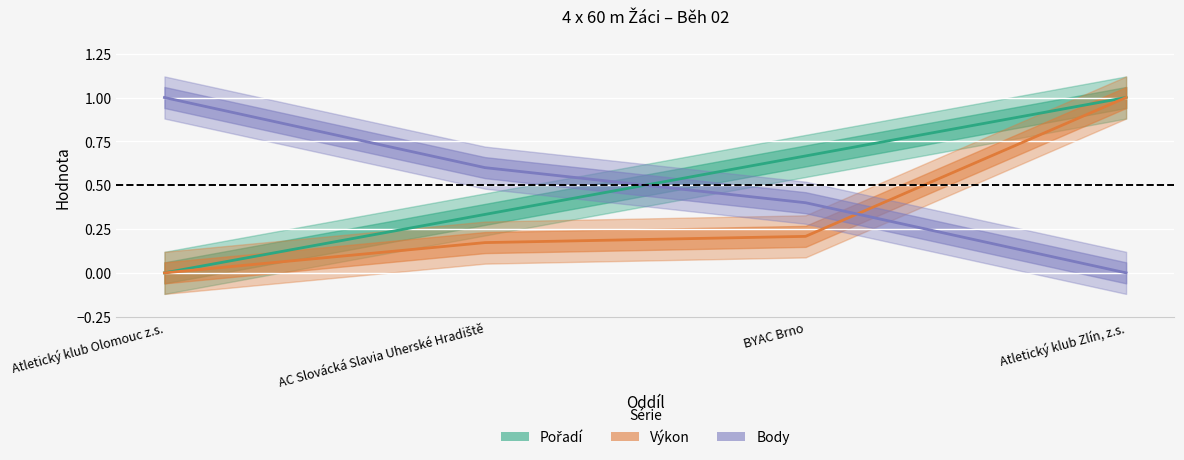

Rank the series by their maximum value, from highest to lowest.

Pořadí, Výkon, Body